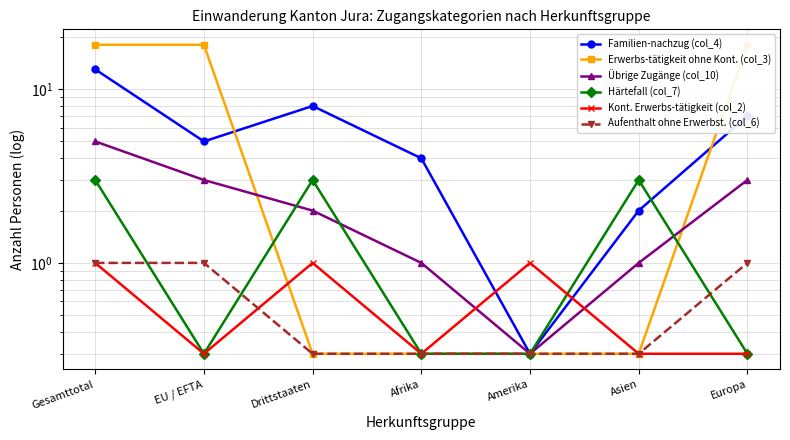

At Gesamttotal, list the series in order from smallest to largest.

Kont. Erwerbs-tätigkeit (col_2), Aufenthalt ohne Erwerbst. (col_6), Härtefall (col_7), Übrige Zugänge (col_10), Familien-nachzug (col_4), Erwerbs-tätigkeit ohne Kont. (col_3)